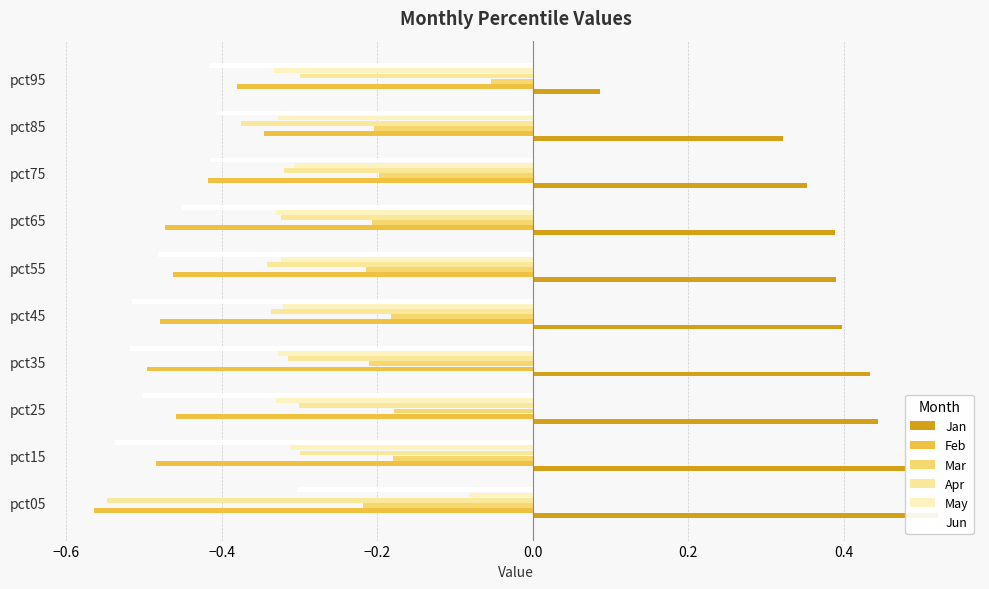

How many groups of bars are there?

10